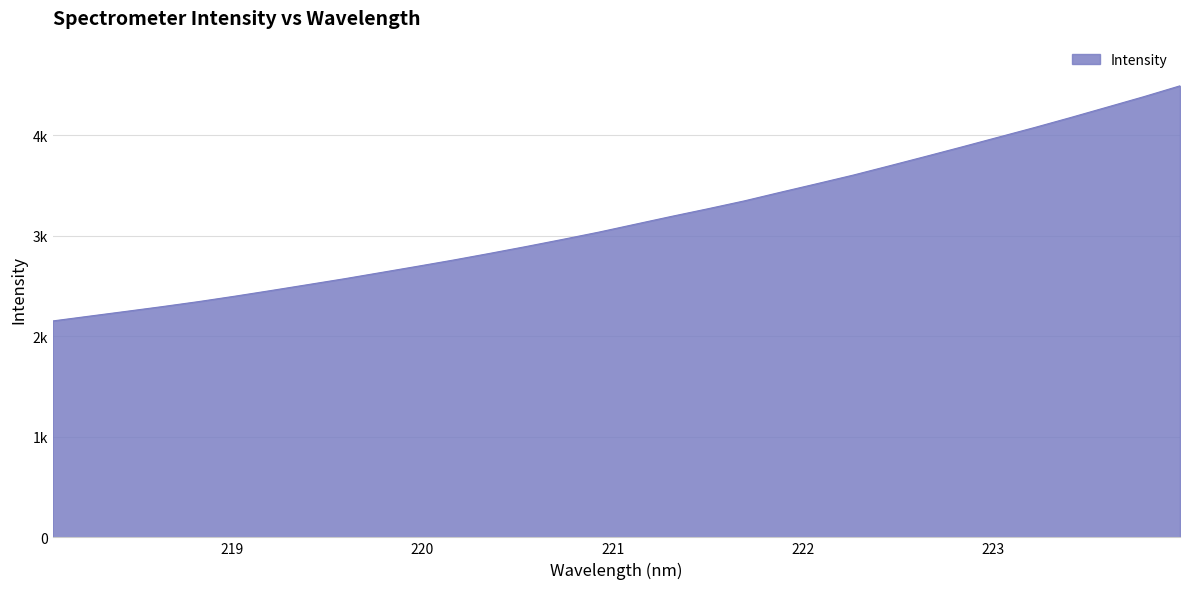

Reading left to right, extract all data points from this chart.

218.0596=2152.7	218.2508=2200.0	218.442=2247.1	218.6332=2294.8	218.8244=2344.8	219.0156=2398.8	219.2067=2455.4	219.3979=2513.4	219.589=2571.6	219.7801=2633.2	219.9712=2694.9	220.1623=2757.9	220.3533=2824.2	220.5444=2892.4	220.7354=2962.9	220.9264=3035.7	221.1174=3114.0	221.3083=3192.3	221.4993=3268.0	221.6902=3346.1	221.8812=3432.5	222.0721=3517.2	222.263=3602.9	222.4538=3695.4	222.6447=3789.2	222.8355=3884.0	223.0264=3980.6	223.2172=4077.1	223.408=4177.1	223.5987=4279.9	223.7895=4383.0	223.9802=4491.3